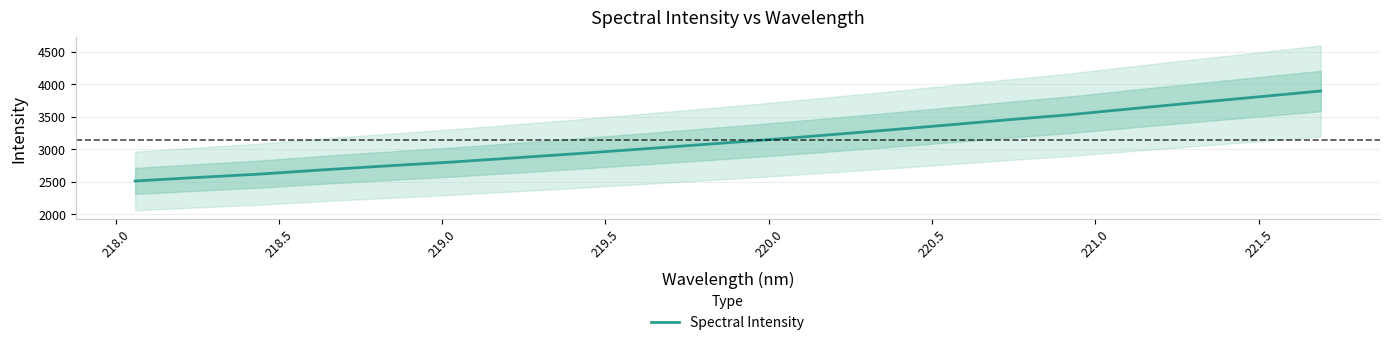

How many values exceed 3133?

10